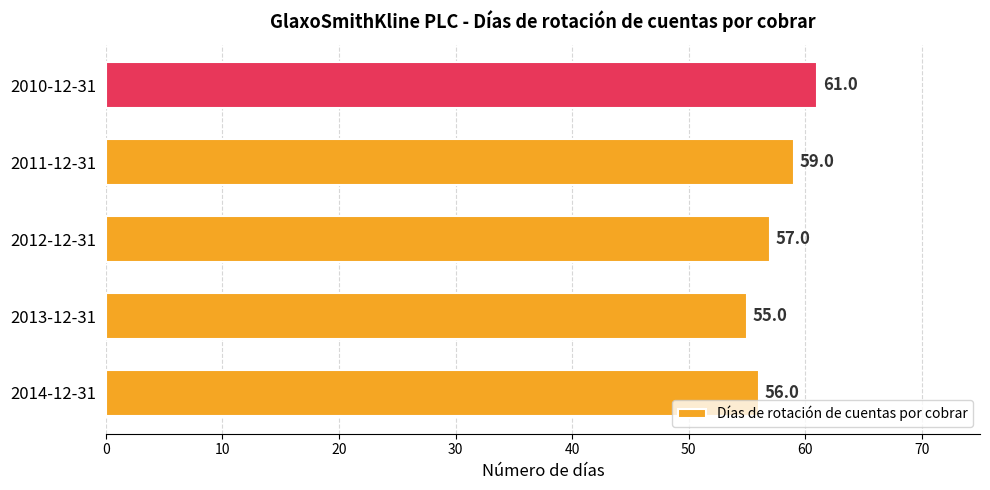

Reading top to bottom, what are all the values shown in this chart?

2010-12-31=61	2011-12-31=59	2012-12-31=57	2013-12-31=55	2014-12-31=56